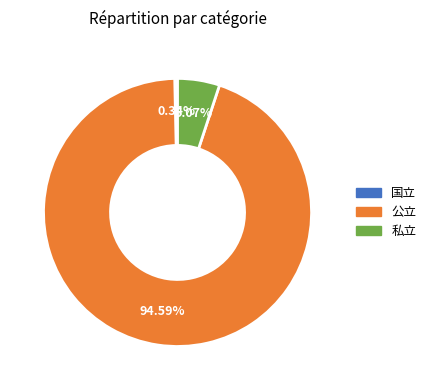

Rank the categories by value from highest to lowest.

公立, 私立, 国立